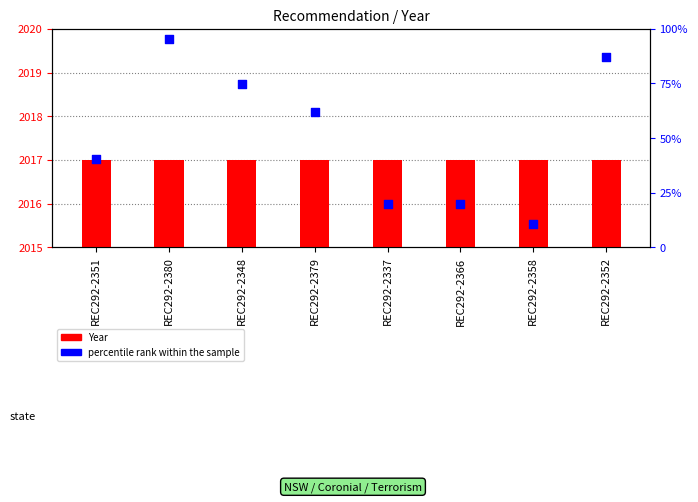

At which category is the sum across all series the highest?

REC292-2380